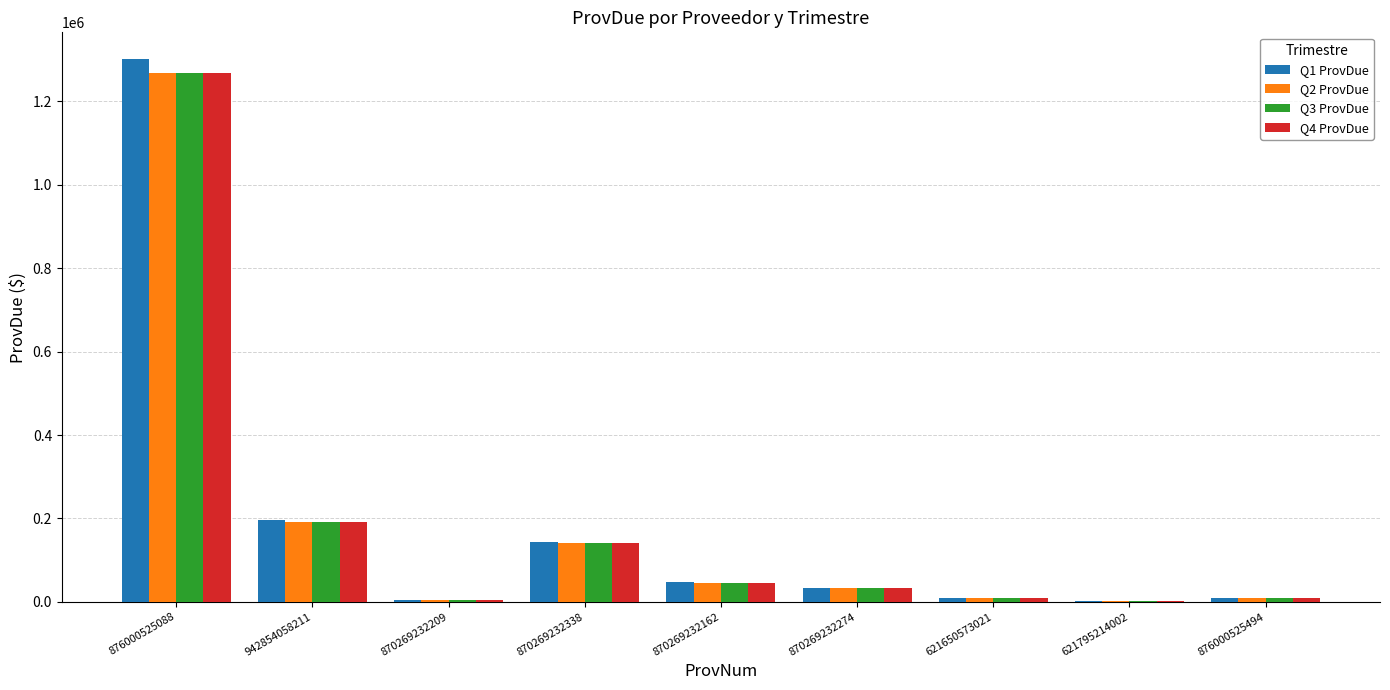

How many data points in Q1 ProvDue are above 34232?

5